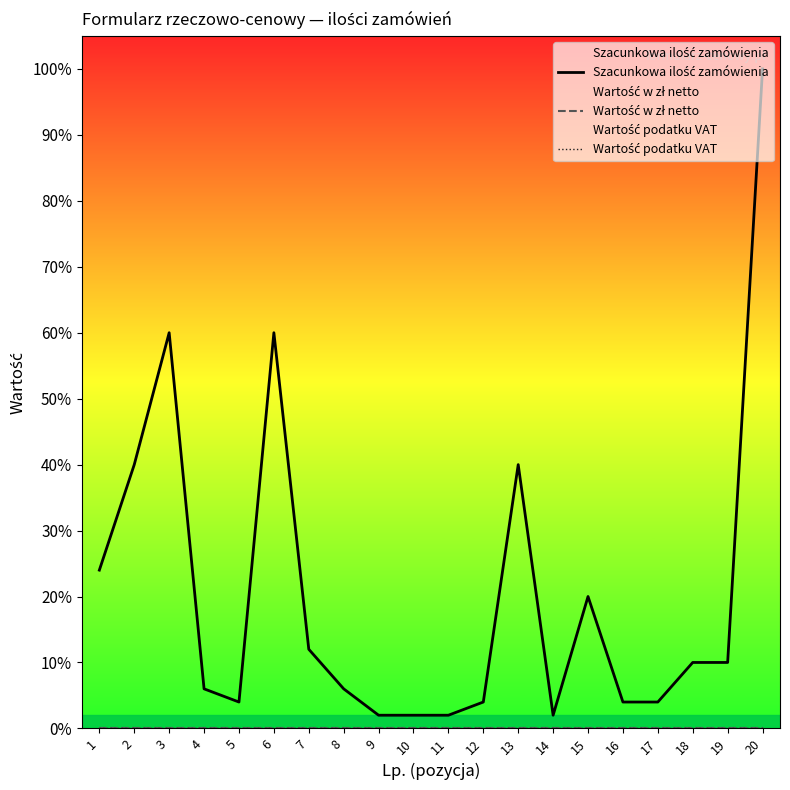

What is the sum of the Szacunkowa ilość zamówienia values at 2 and 6?

100